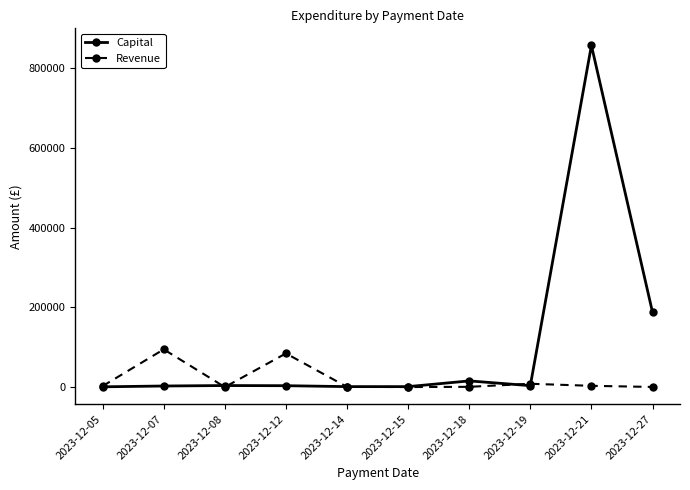

Where is Capital nearest to the value 428696?

2023-12-27